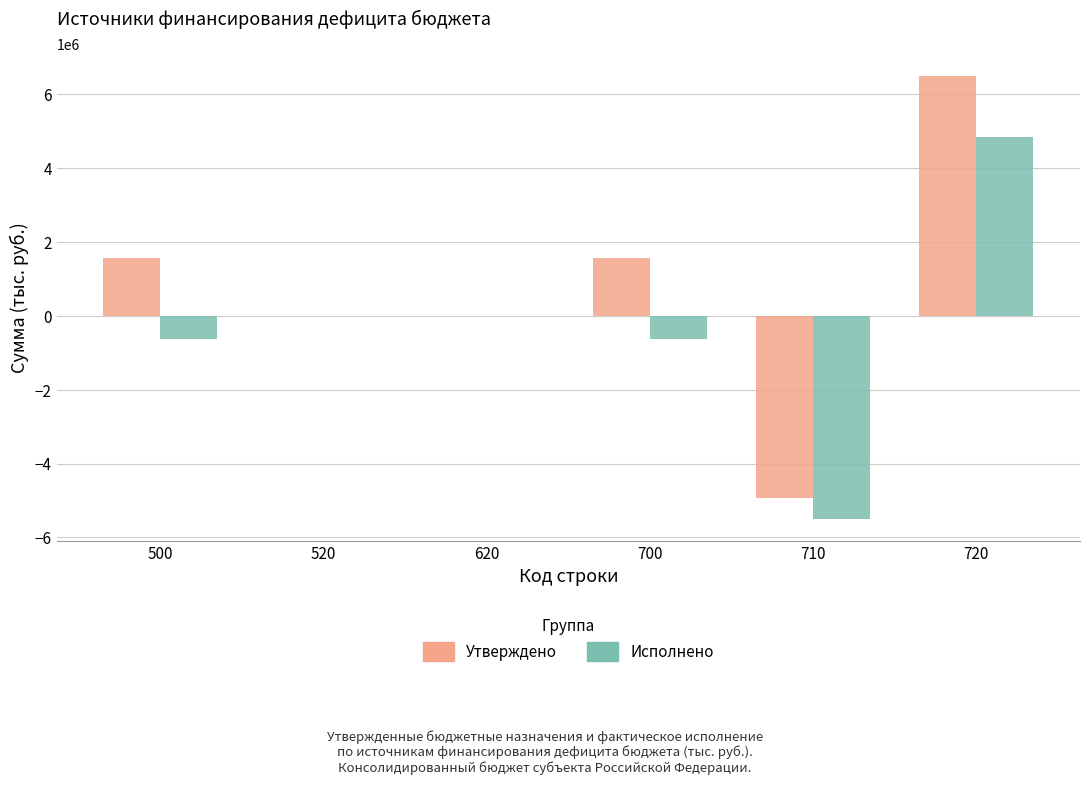

What is the maximum value shown in the chart?

6490999.5